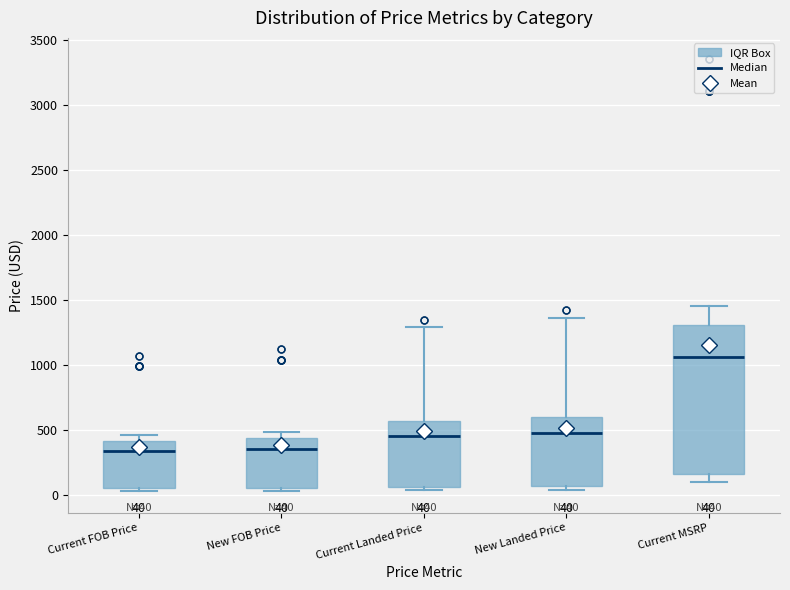

Which box is the tallest, from its lower edge to its upper edge?

Current MSRP